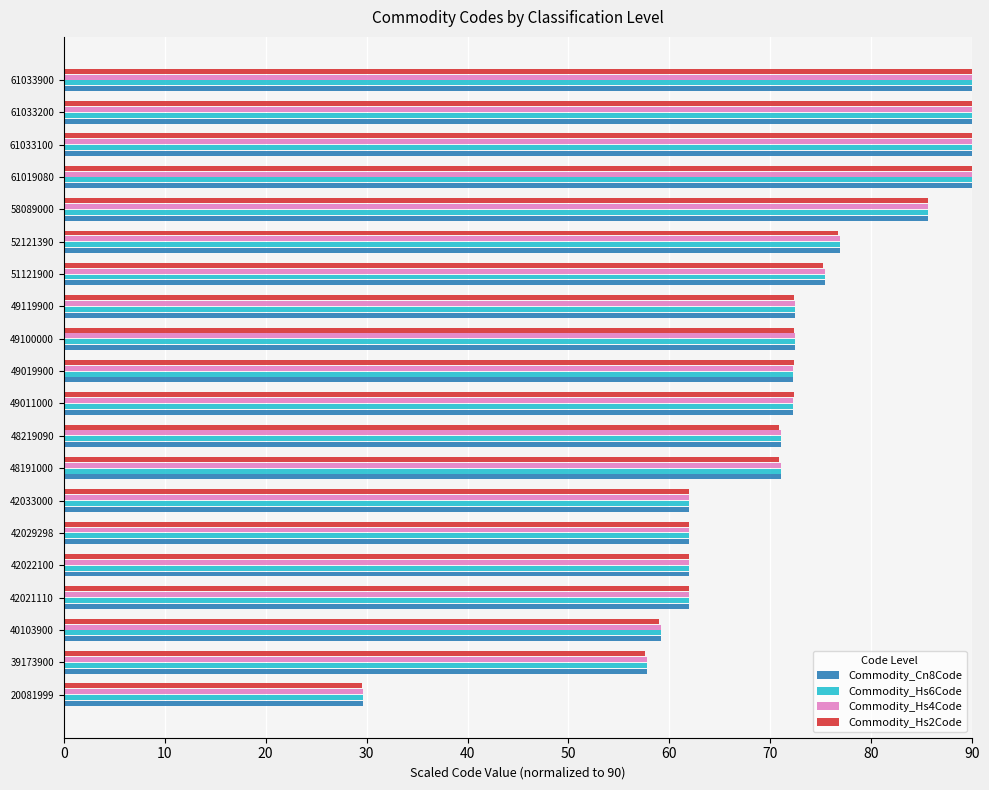

Is it true that Commodity_Hs6Code equals 90.0 at 61033900?

True